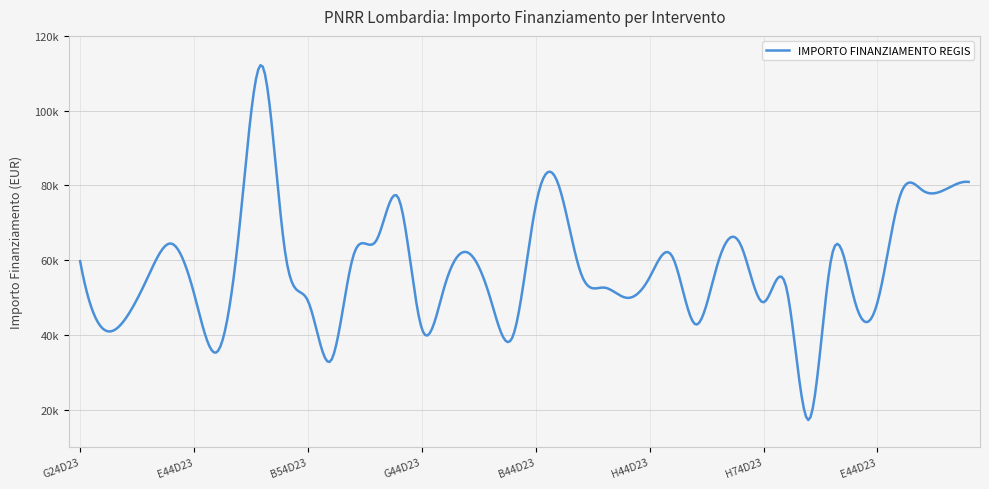

Which label corresponds to the smallest value in the chart?

C94D23003180006